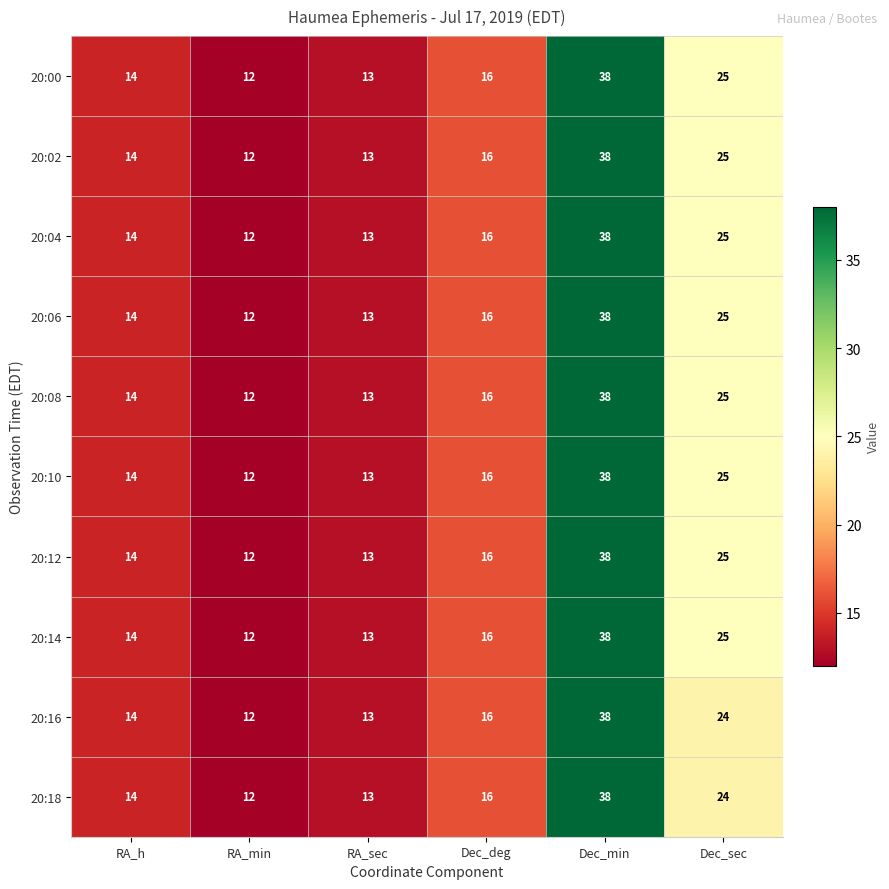

Which label corresponds to the largest value in the chart?

Dec_min